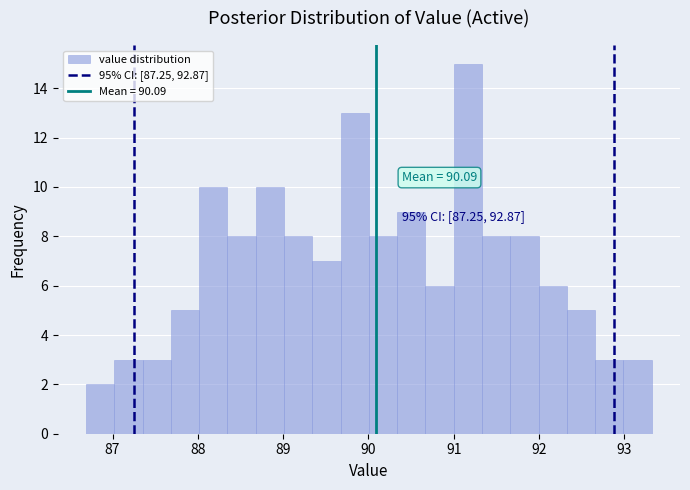

Around what value on the x-axis is the tallest bar? Give the approximate position of its centre, as read against the axis.

91.2